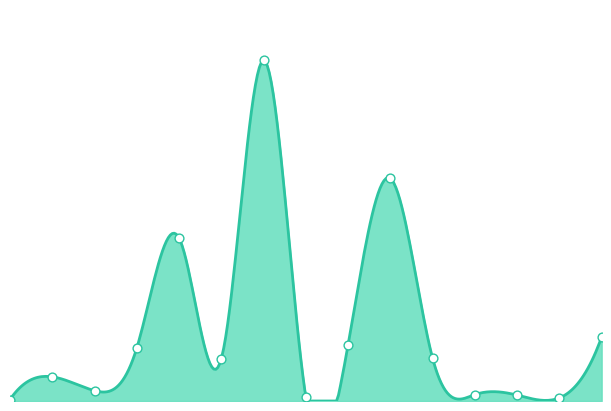

Which has a higher value, 2021-11-07 or 2021-11-22?

2021-11-07